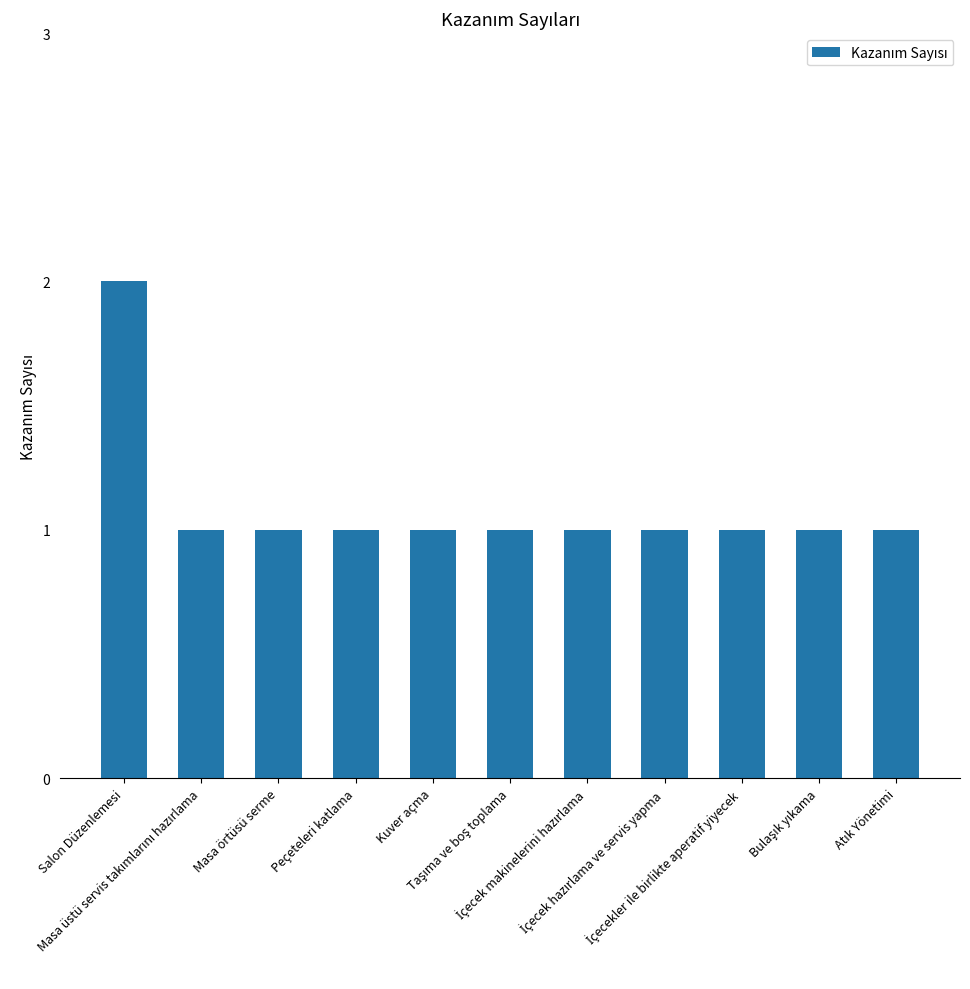

What is the sum of all values?

12